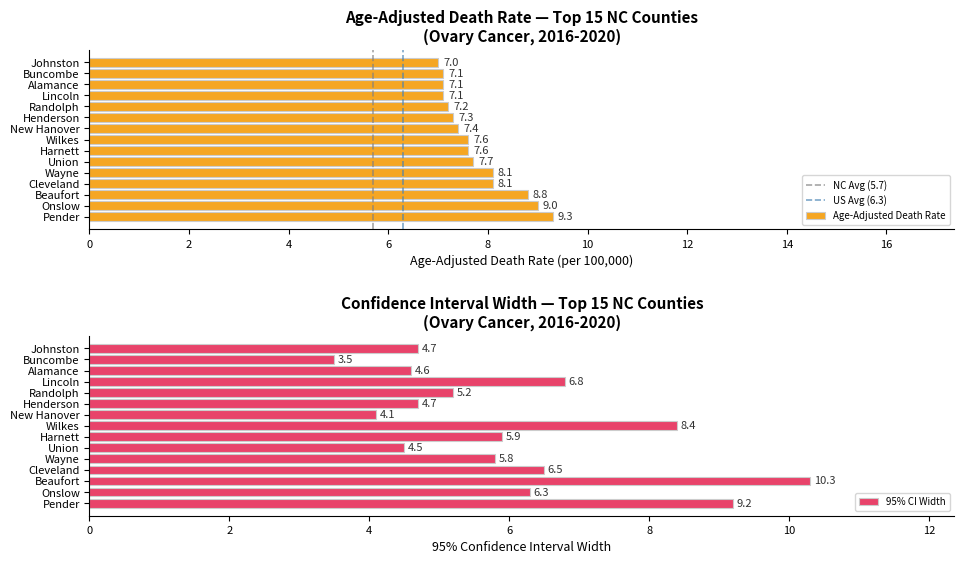

The Age-Adjusted Death Rate series shows 13.2 at Onslow. True or false?

False